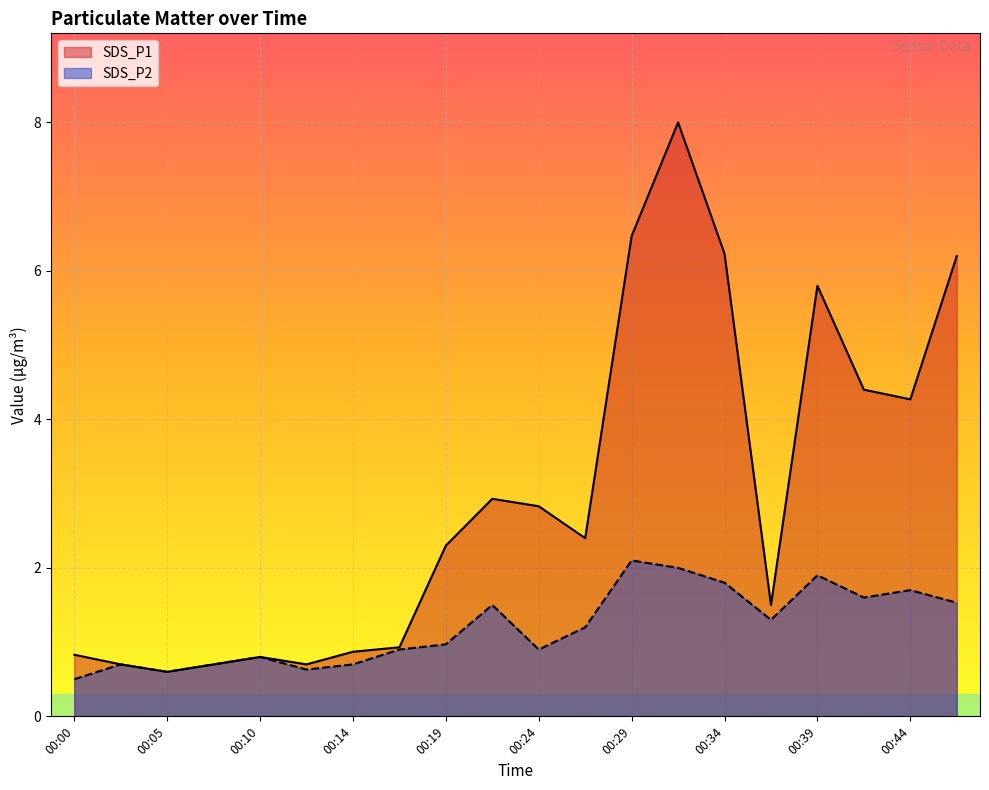

Does the chart display data point markers on the line(s)?

No